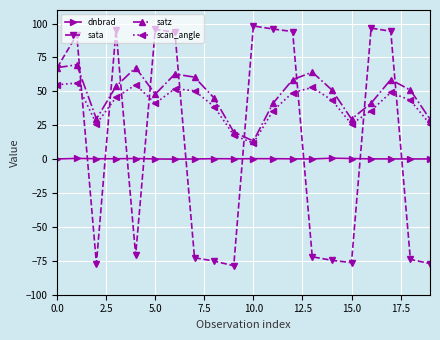

What is the difference between the maximum and second lowest values in the dnbrad series?

0.5